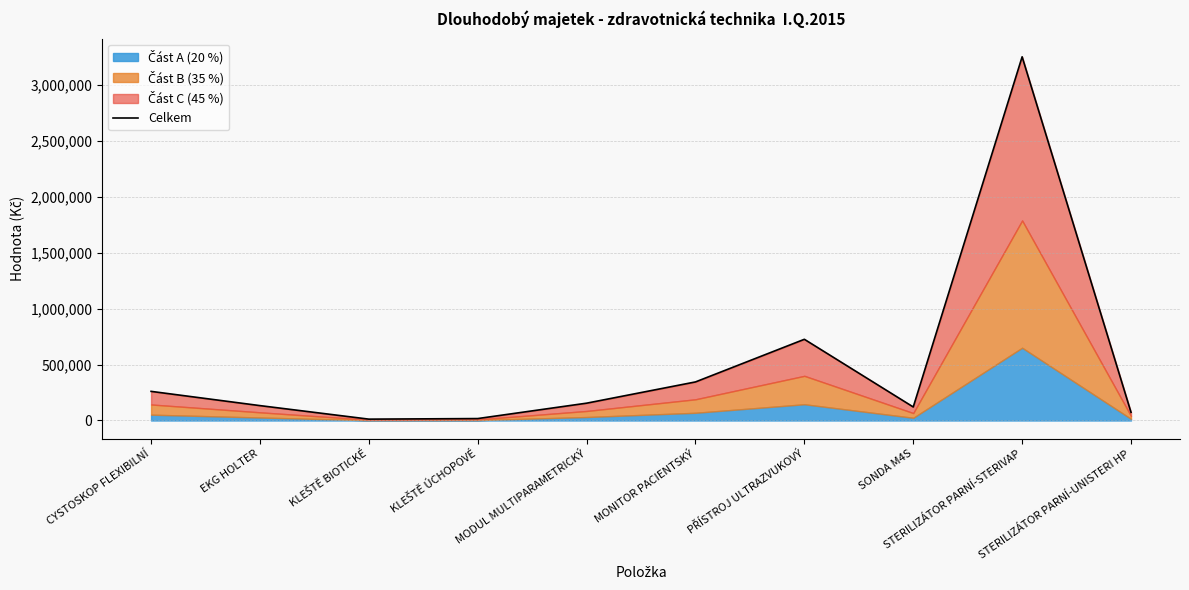

How many lines are shown in the chart?

1